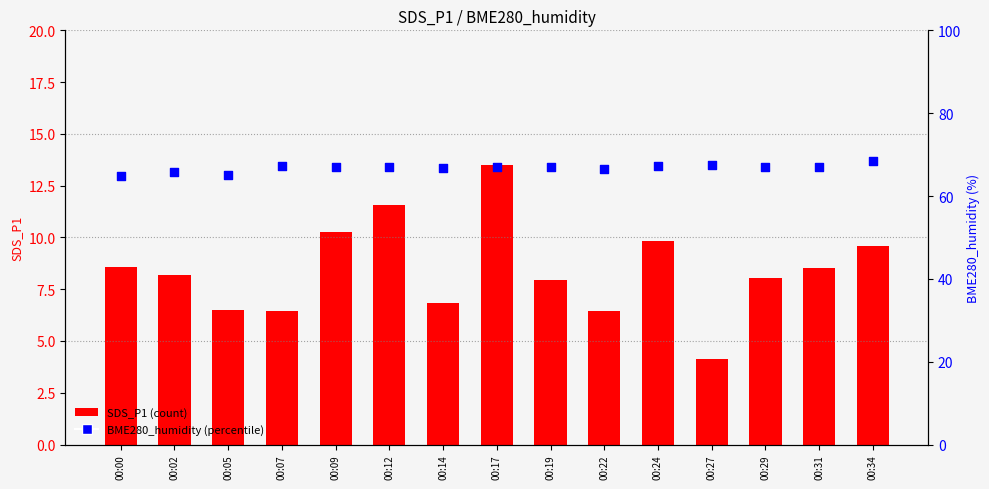

Which series has the largest Y range (max minus min)?

SDS_P1